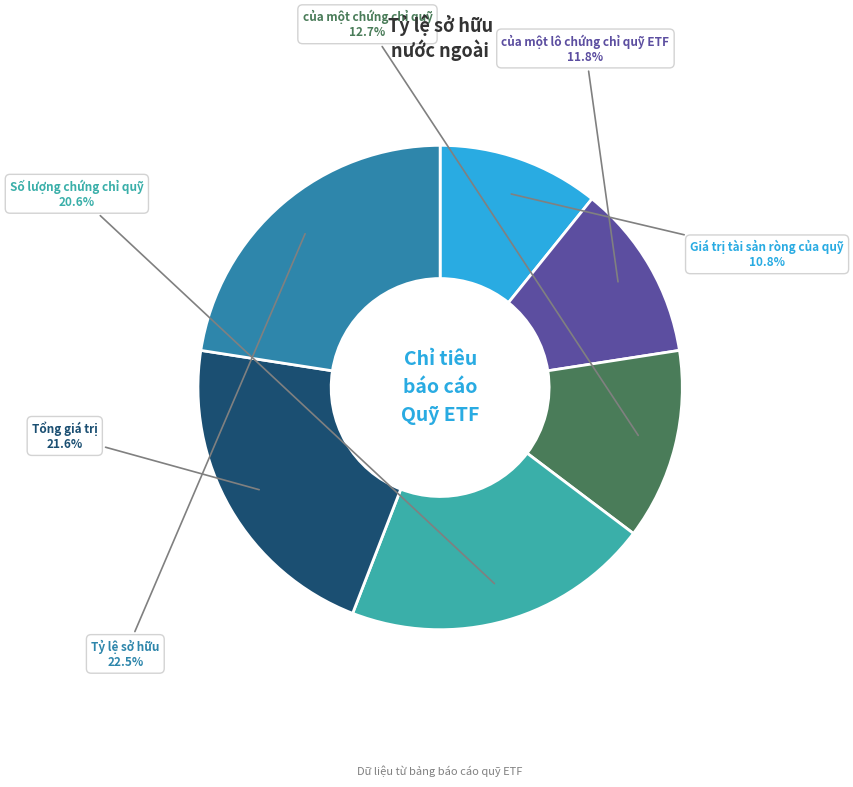

Is Số lượng chứng chỉ quỹ the majority of the pie?

No